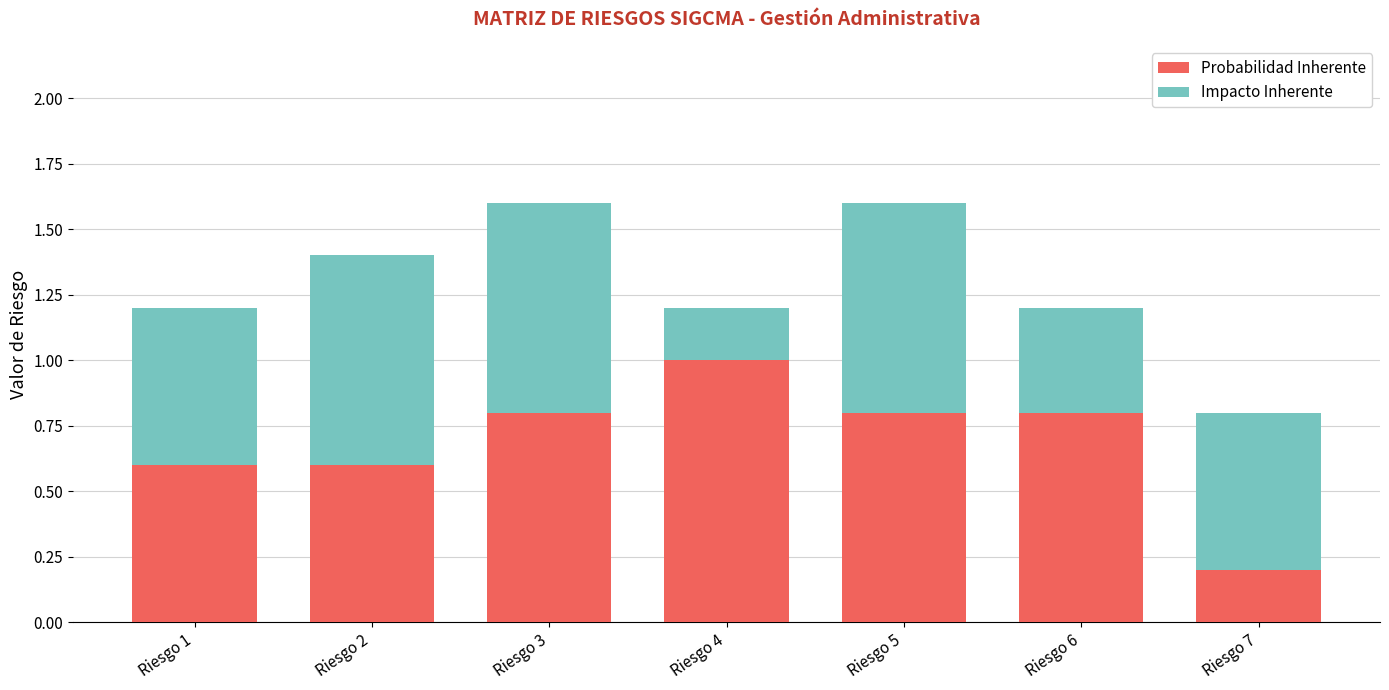

How many bars are there in total?

7